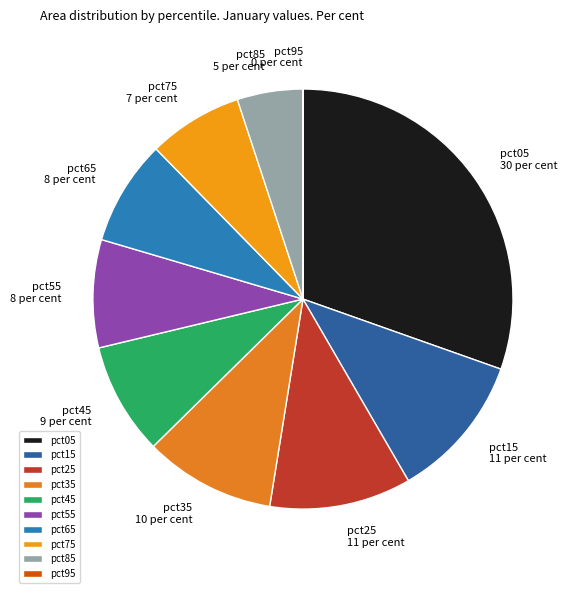

What is the ratio of the value at pct85 to the value at pct55?

0.6